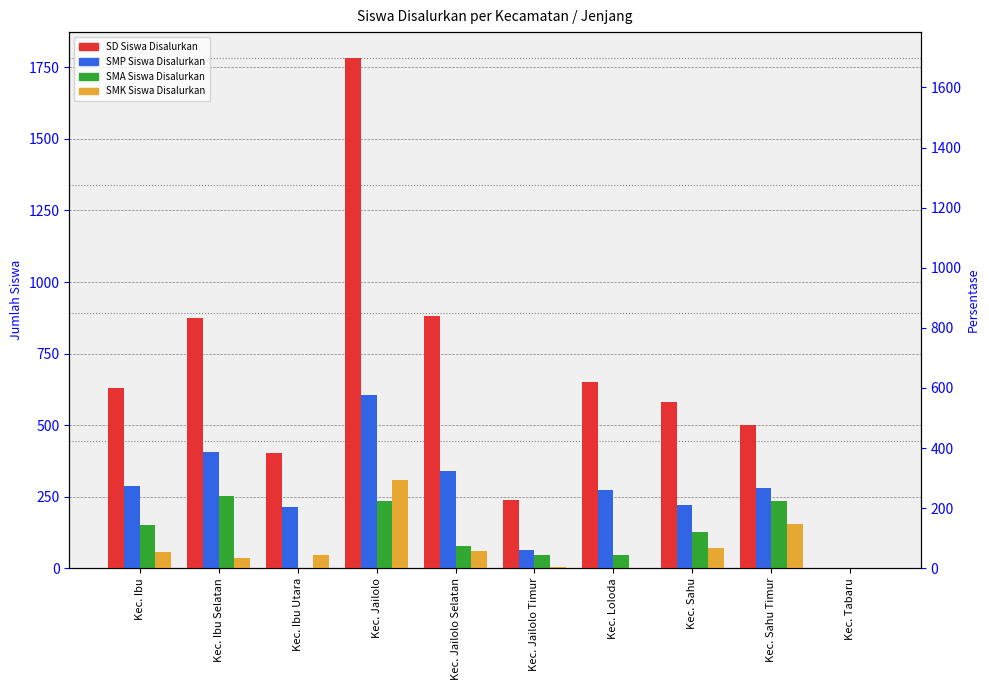

At which label does SD Siswa Disalurkan reach its minimum?

Kec. Tabaru